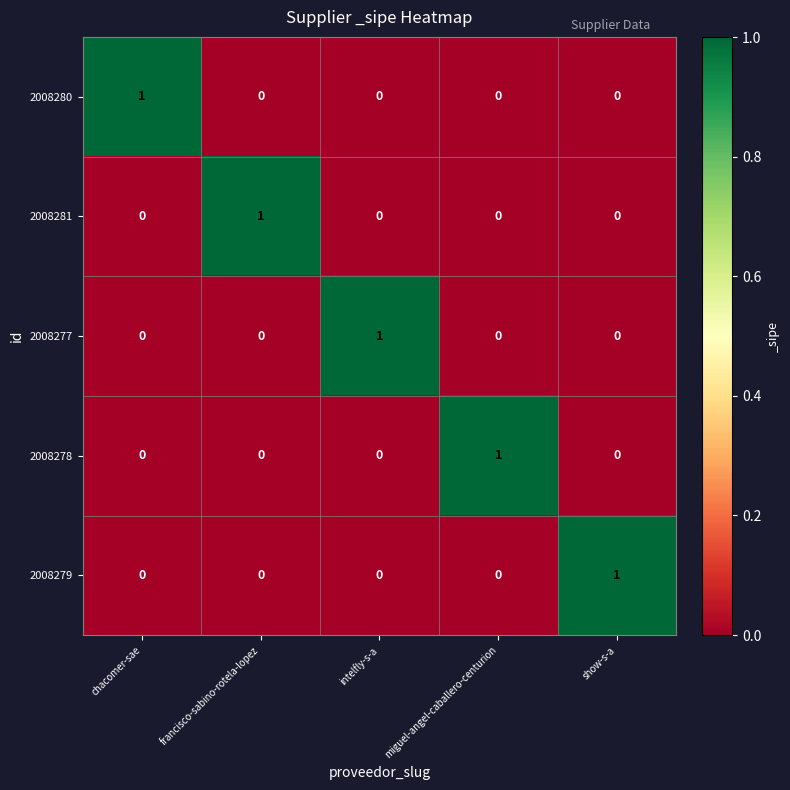

At how many categories does at least one series exceed 0?

5